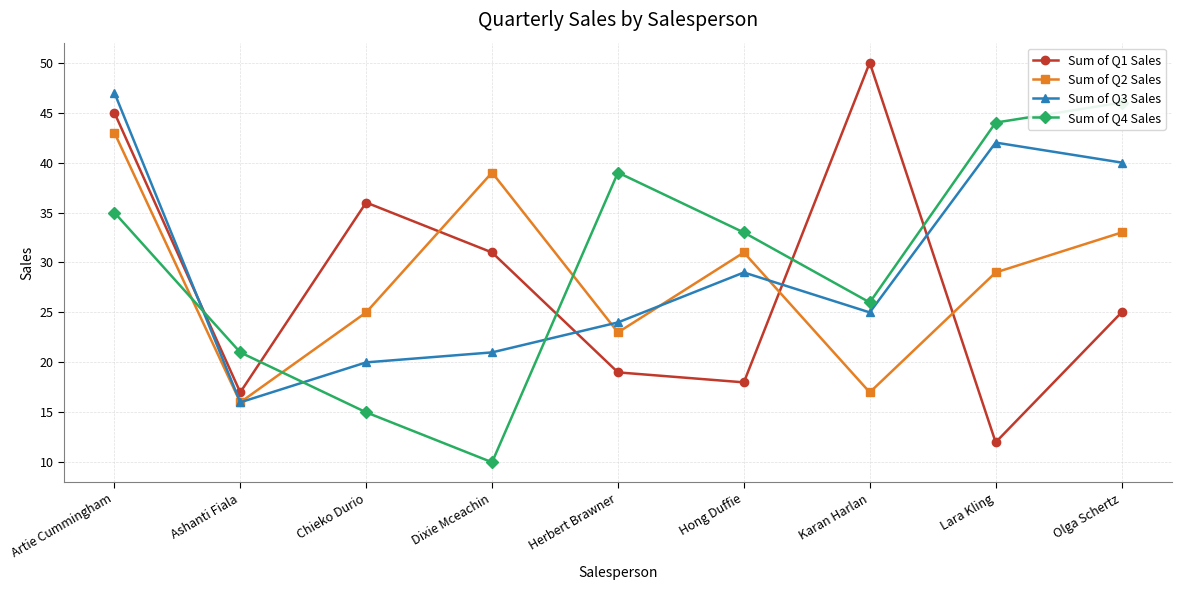

At which category is the sum across all series the highest?

Artie Cummingham